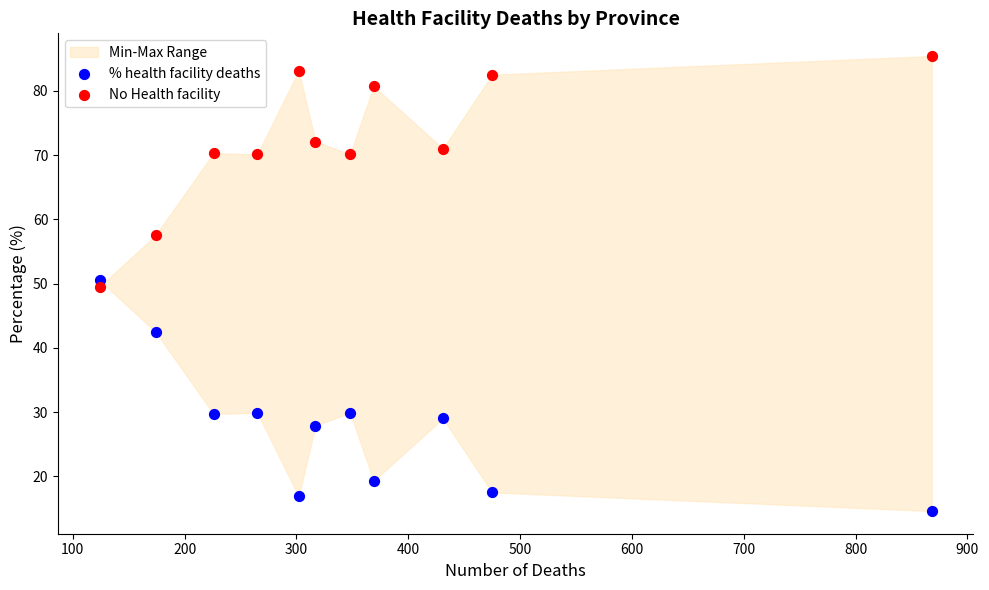

Across all data points, what is the range of X values (max minus min)?

744.0